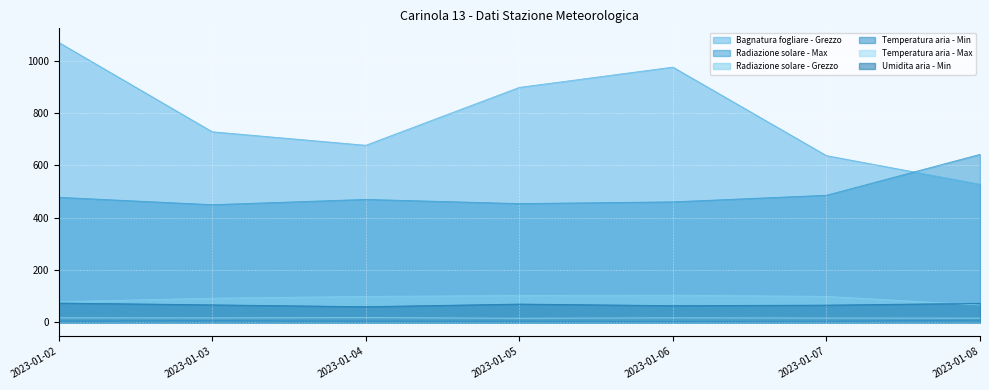

The value of Temperatura aria - Min at 2023-01-08 is 3.5. True or false?

False